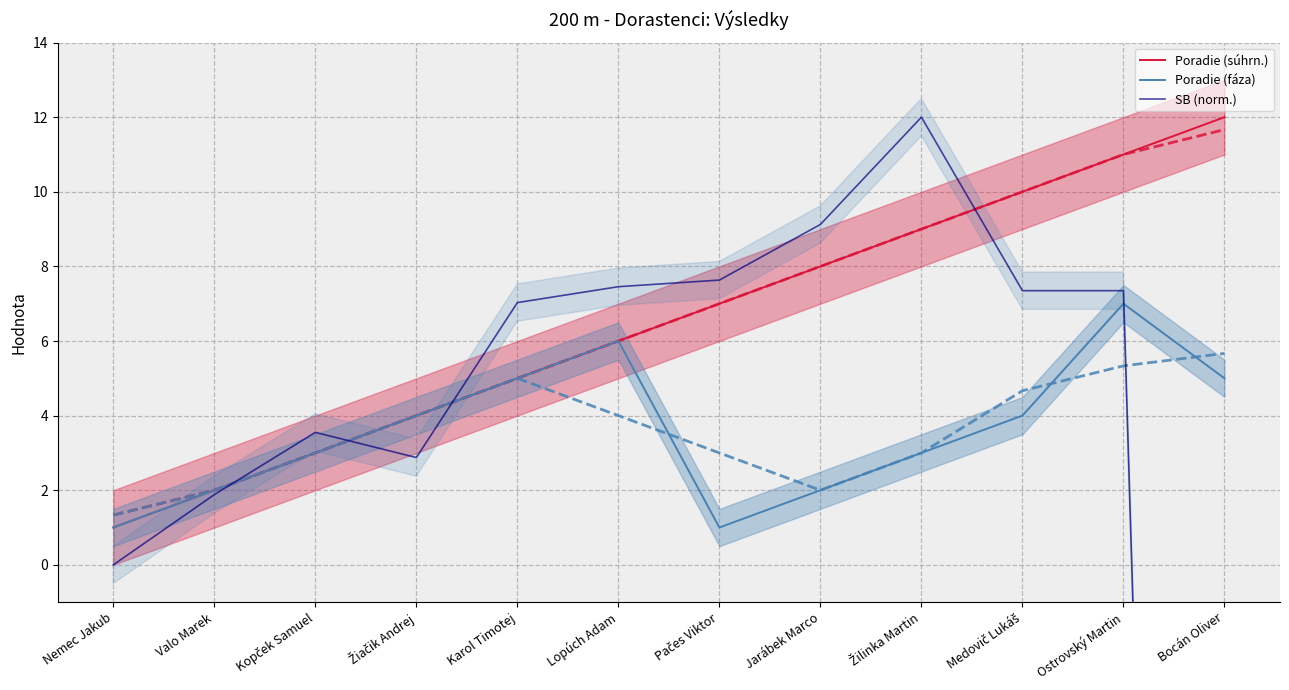

How many data points in Poradie (fáza) are less than 4?

6